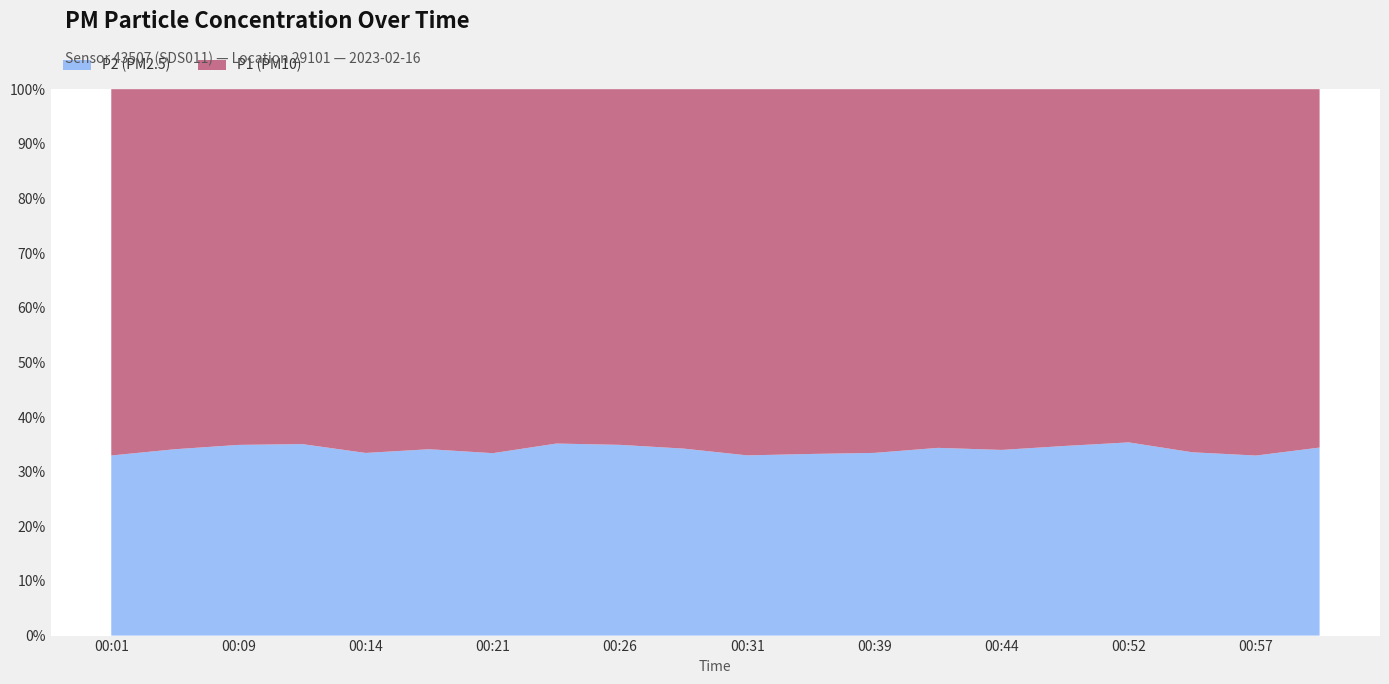

What is the minimum value for P2 (PM2.5)?

32.9